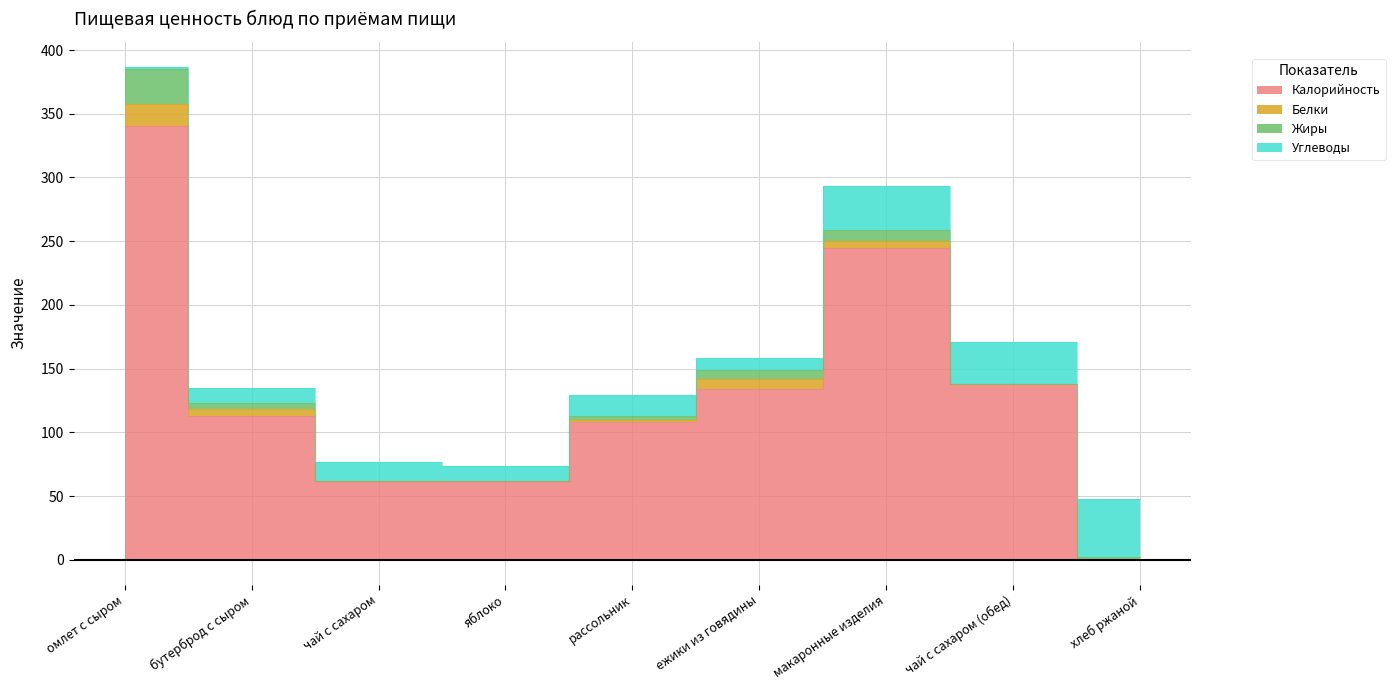

Reading left to right, extract all data points from this chart.

Калорийность: 340	113	62	62	108	134	245	138	1
Белки: 18	5	0	0	2	8	5	0	0
Жиры: 27	5	0	0	3	7	9	0	1
Углеводы: 2	12	15	12	16	9	34	33	46